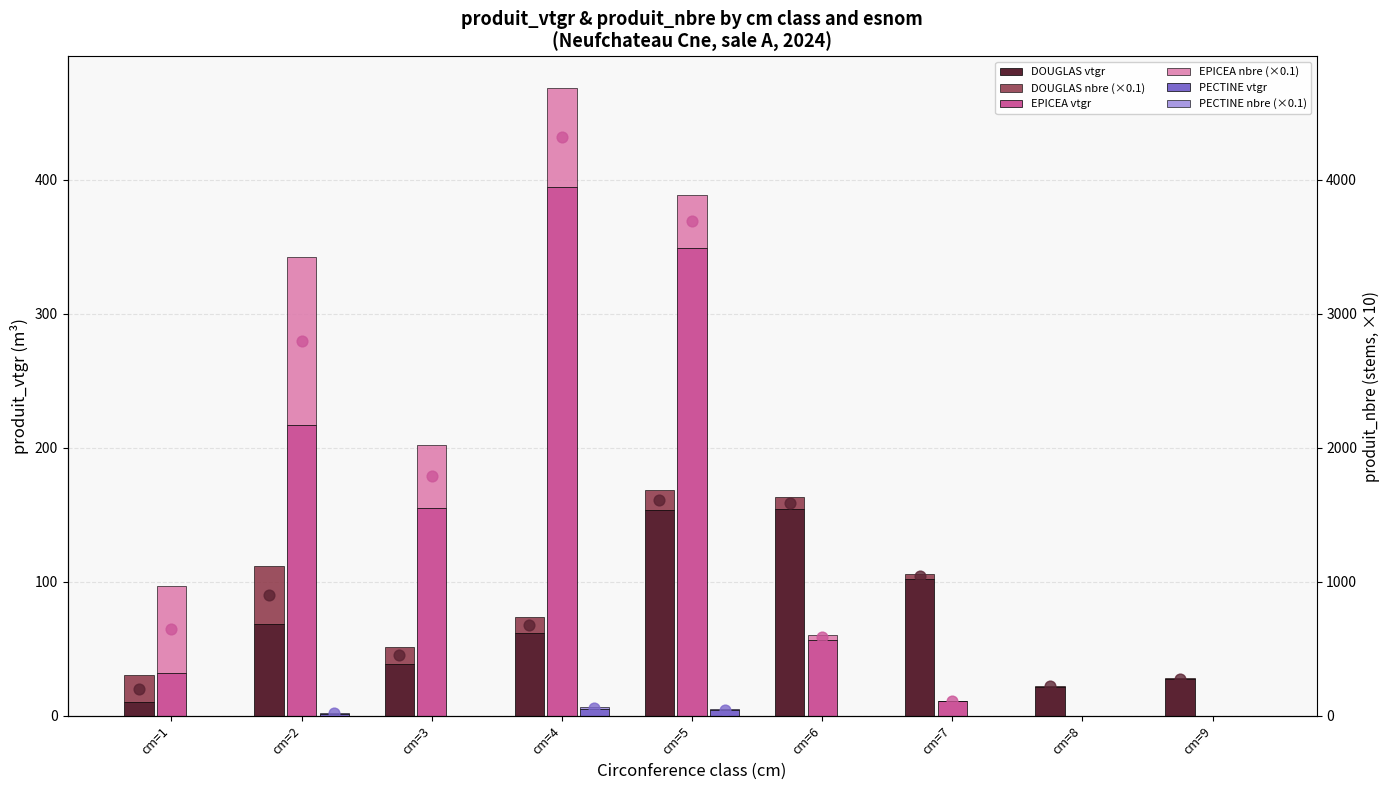

What is the total value across all series at cm=6?

224.0